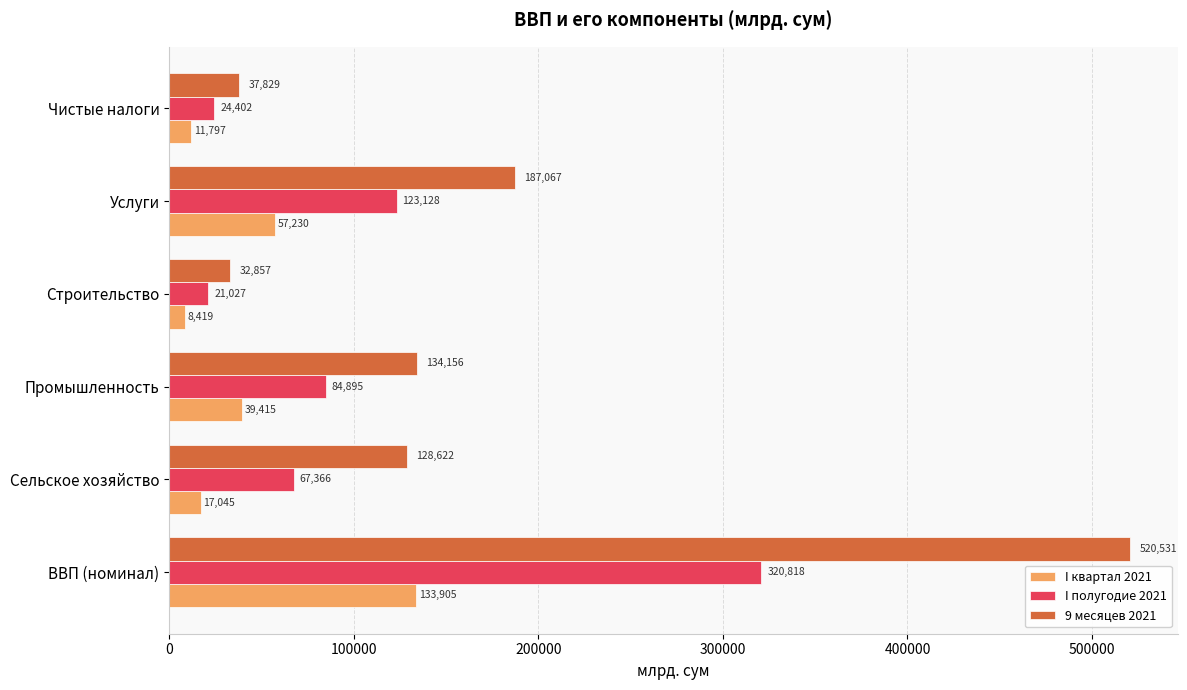

How many data points in I квартал 2021 are above 39414?

3